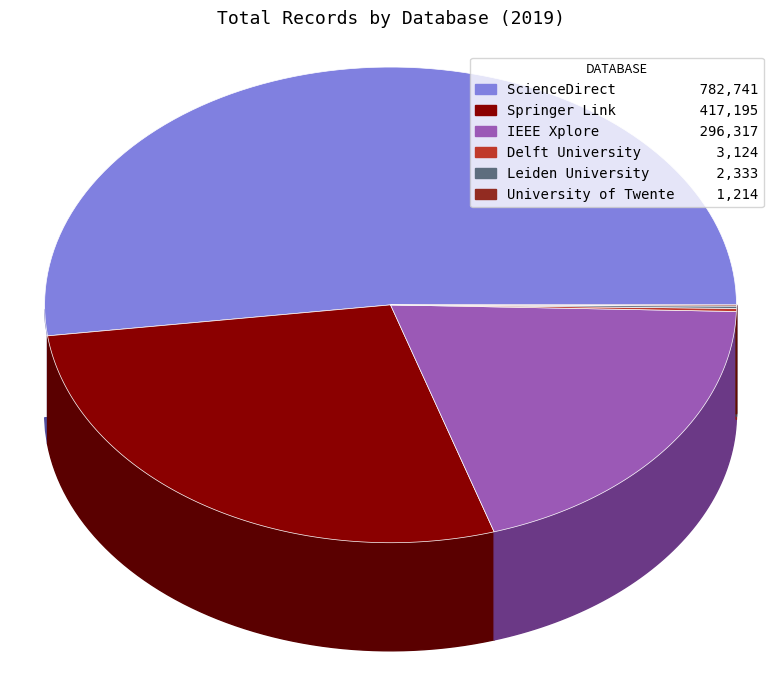

Is it true that University of Twente is 11% of the pie?

False